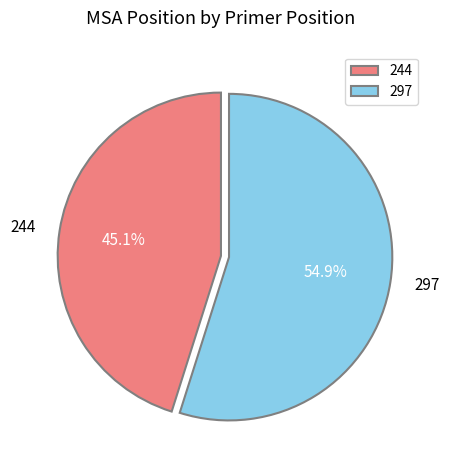

Which slice is the largest?

297